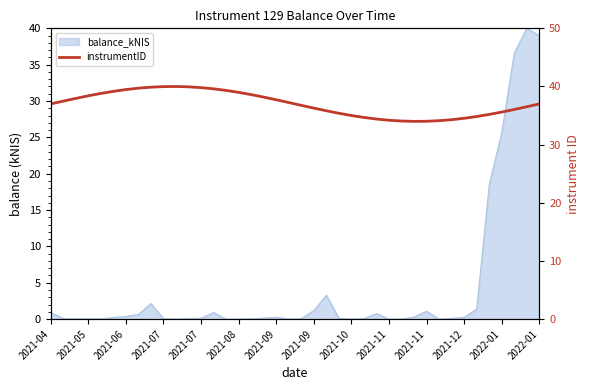

Does the chart have visible grid lines?

No